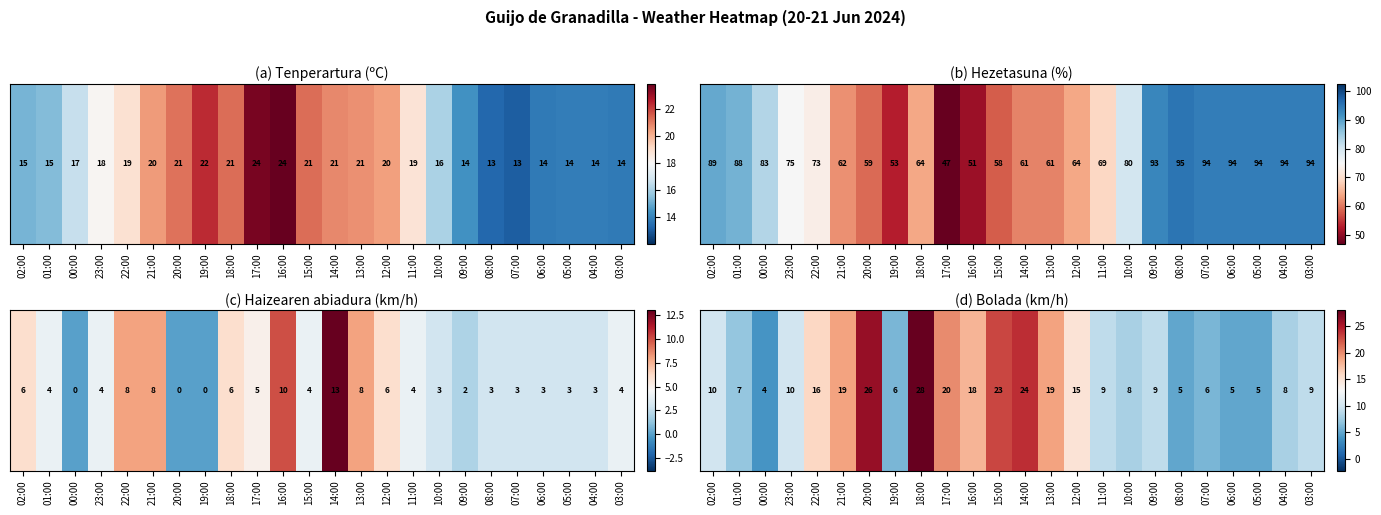

At which category does the chart reach its peak across all series?

18:00